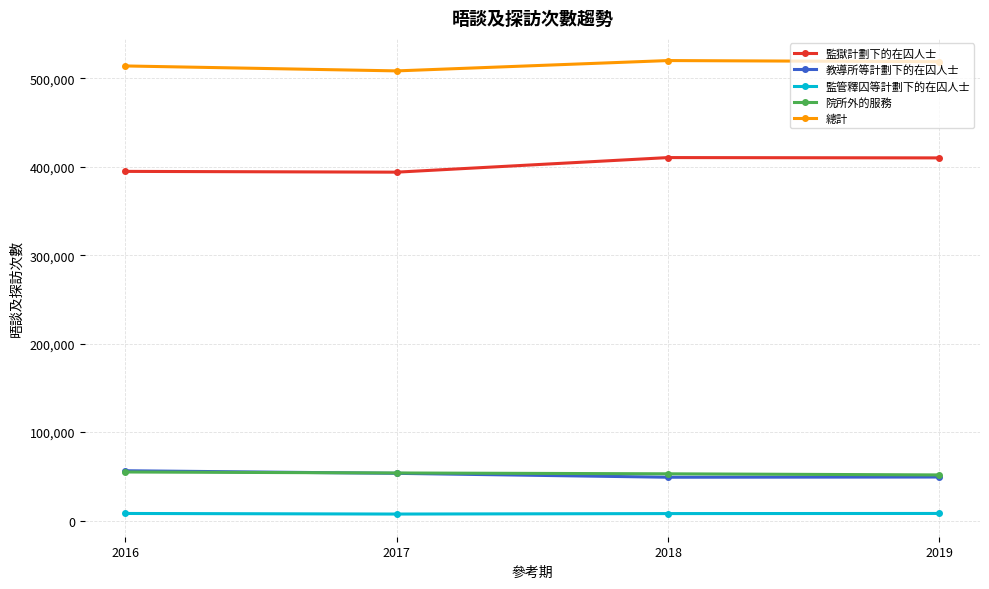

What is the greatest value displayed?

520120